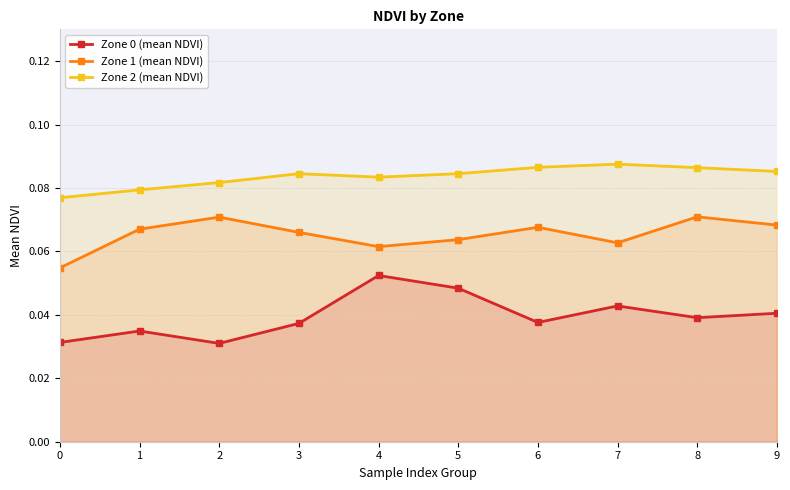

At which category does Zone 1 (mean NDVI) reach its first local valley?

4